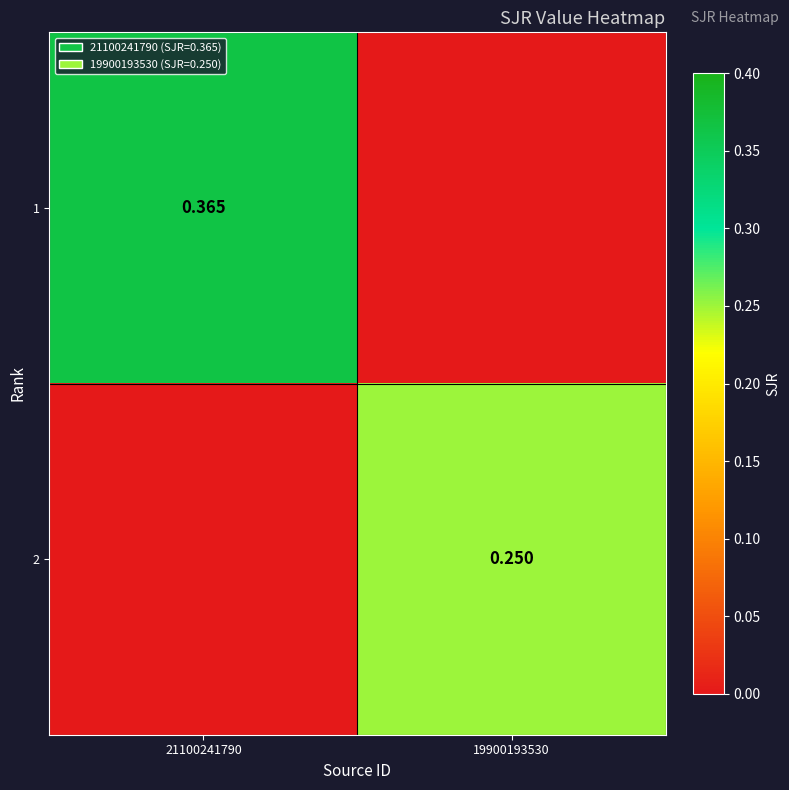

At which label does 2 reach its minimum?

21100241790